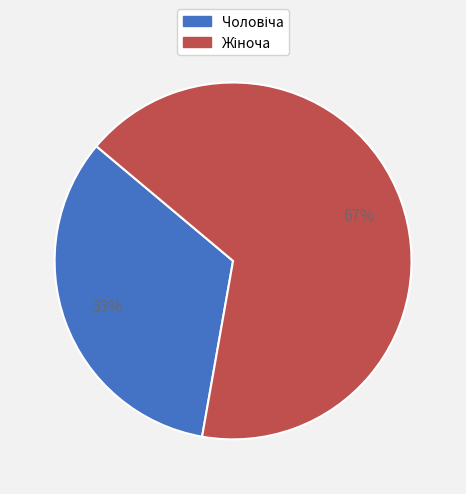

Is there a majority slice in this chart?

Yes